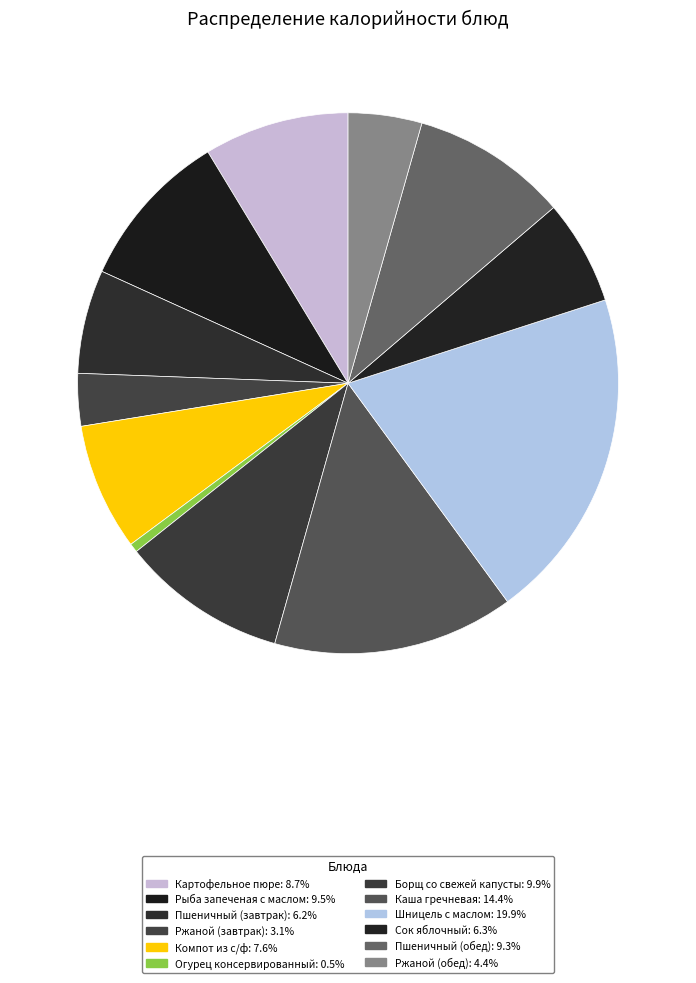

To the nearest percent, what portion does Пшеничный (завтрак) represent?

6%